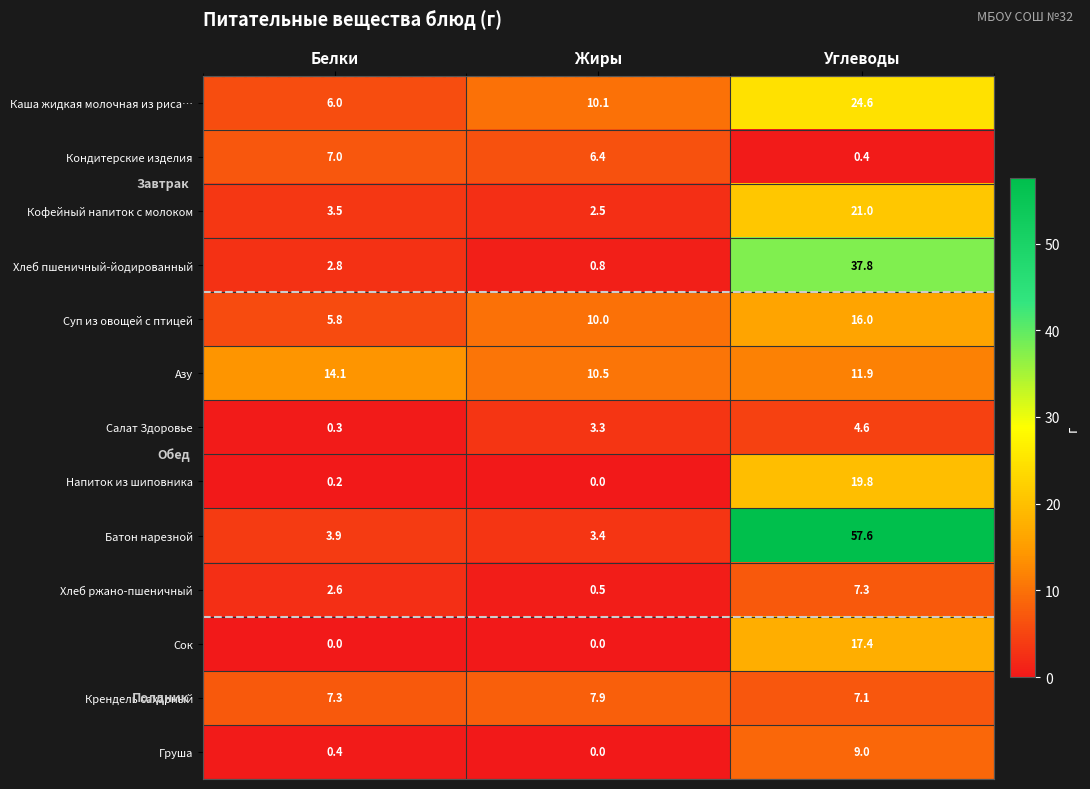

At which category is the sum across all series the highest?

Углеводы